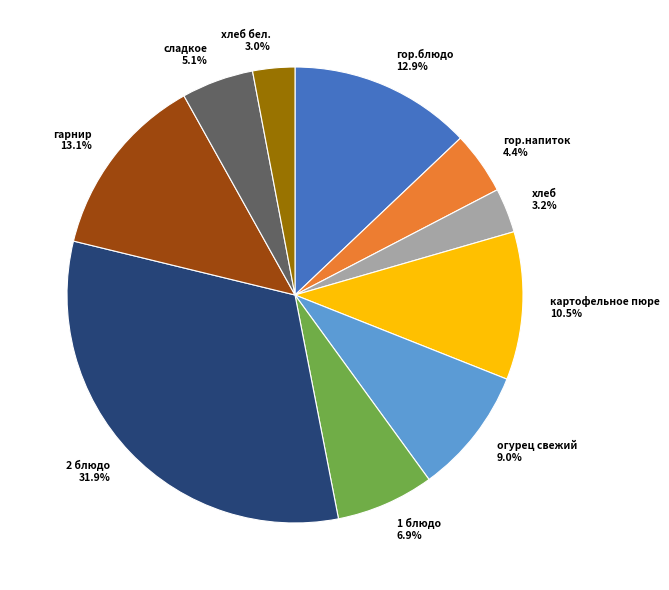

To the nearest percent, what is the combined percentage of хлеб and 1 блюдо?

10%